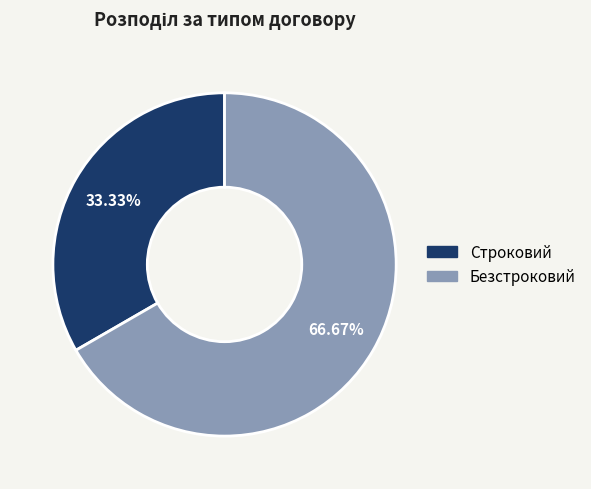

Is there any slice that represents more than half of the pie?

Yes